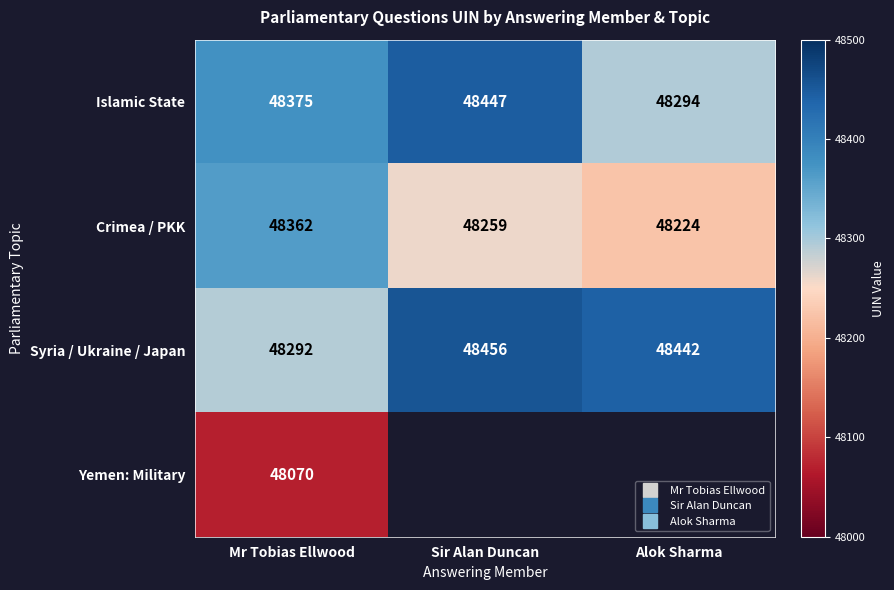

Is it true that Crimea / PKK equals 66509 at Mr Tobias Ellwood?

False